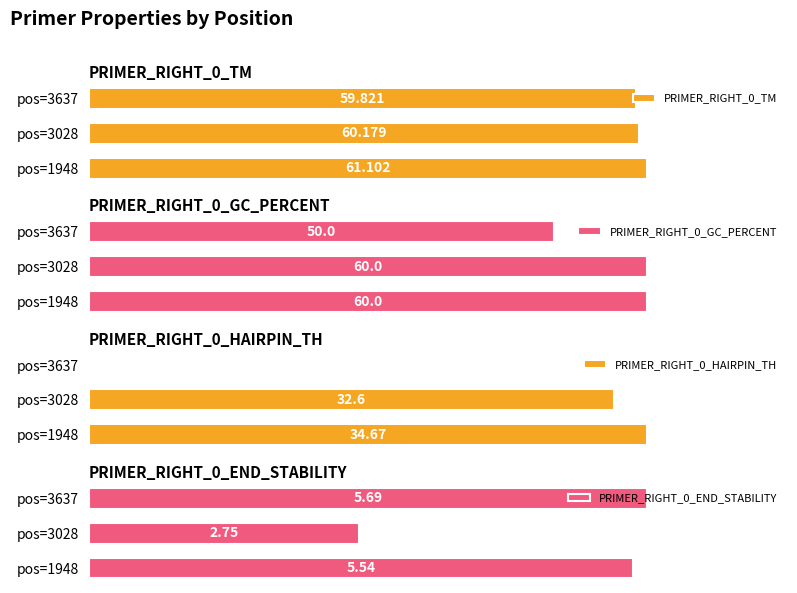

Reading right to left, extract all data points from this chart.

PRIMER_RIGHT_0_TM: 59.8	60.2	61.1
PRIMER_RIGHT_0_GC_PERCENT: 50.0	60.0	60.0
PRIMER_RIGHT_0_HAIRPIN_TH: 0.0	32.6	34.7
PRIMER_RIGHT_0_END_STABILITY: 5.7	2.8	5.5